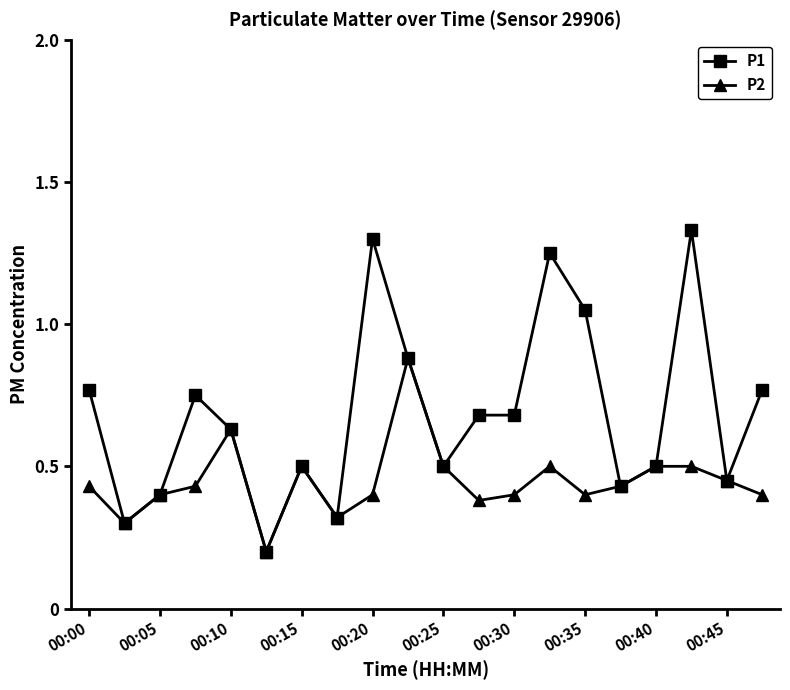

Rank the series by their average value, from highest to lowest.

P1, P2